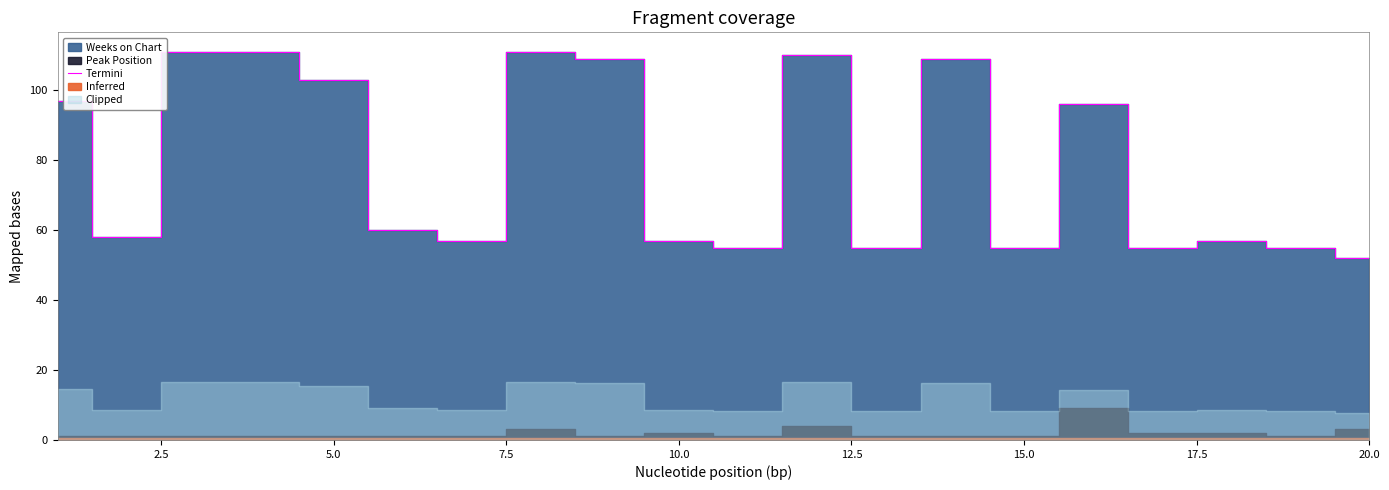

What is the lowest value of the Termini series?

52